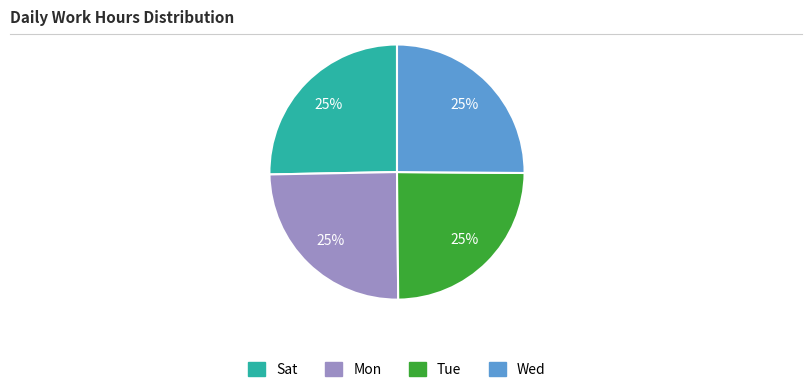

To the nearest percent, what is the average slice percentage?

25%